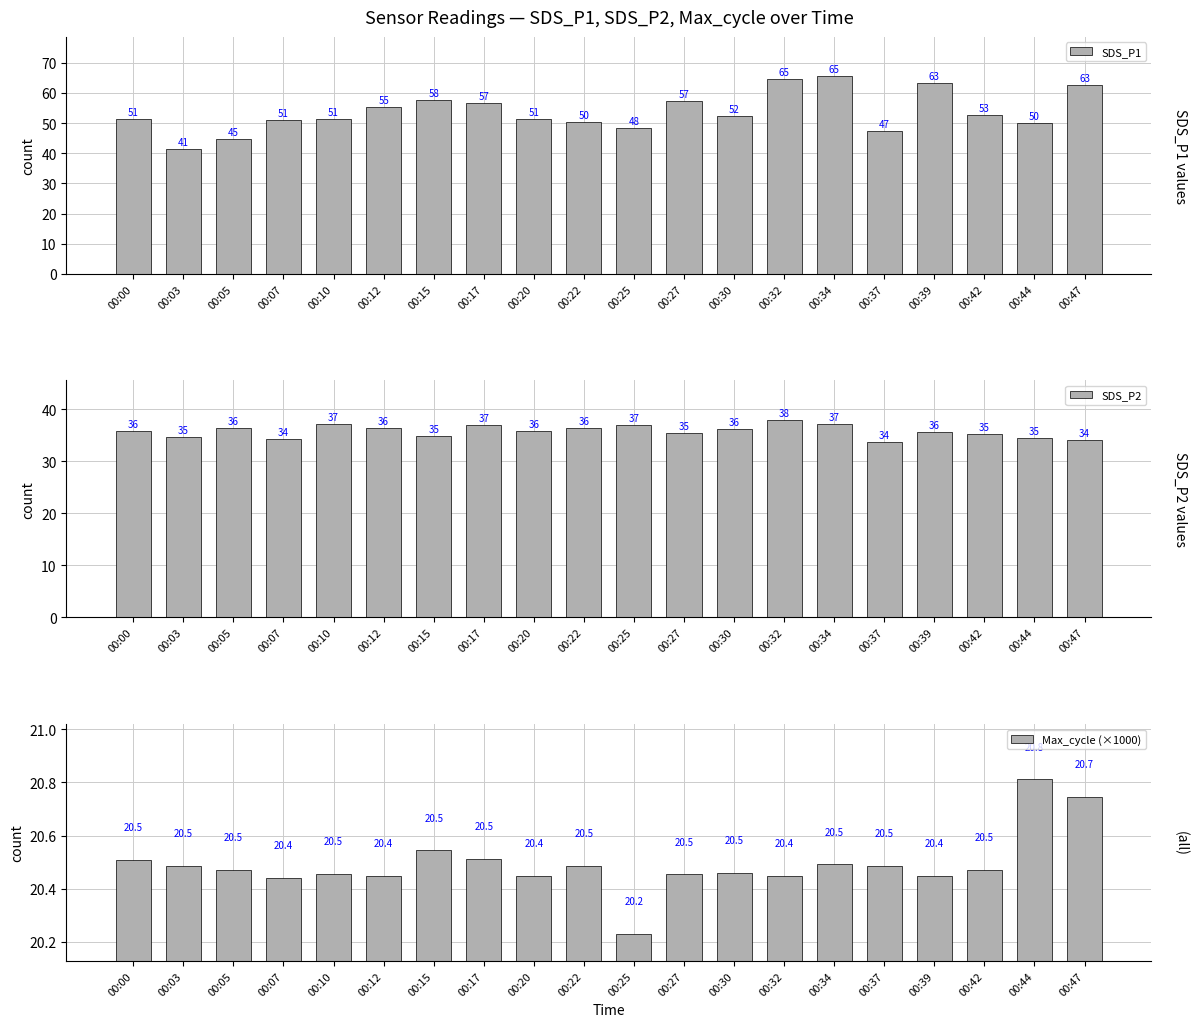

How many bars are there in total?

60